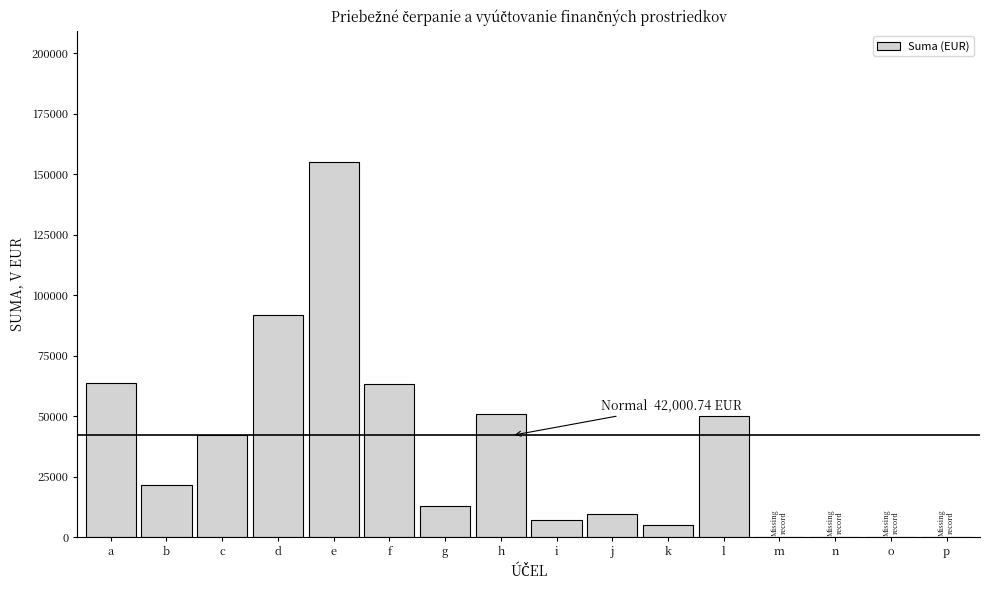

Which category has the highest value across all series?

e